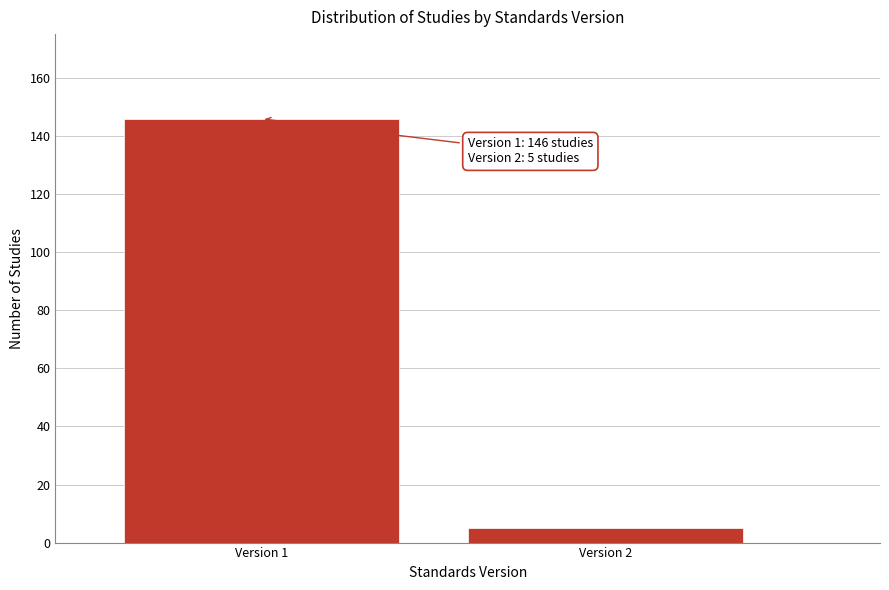

Reading right to left, what are all the values shown in this chart?

5	146